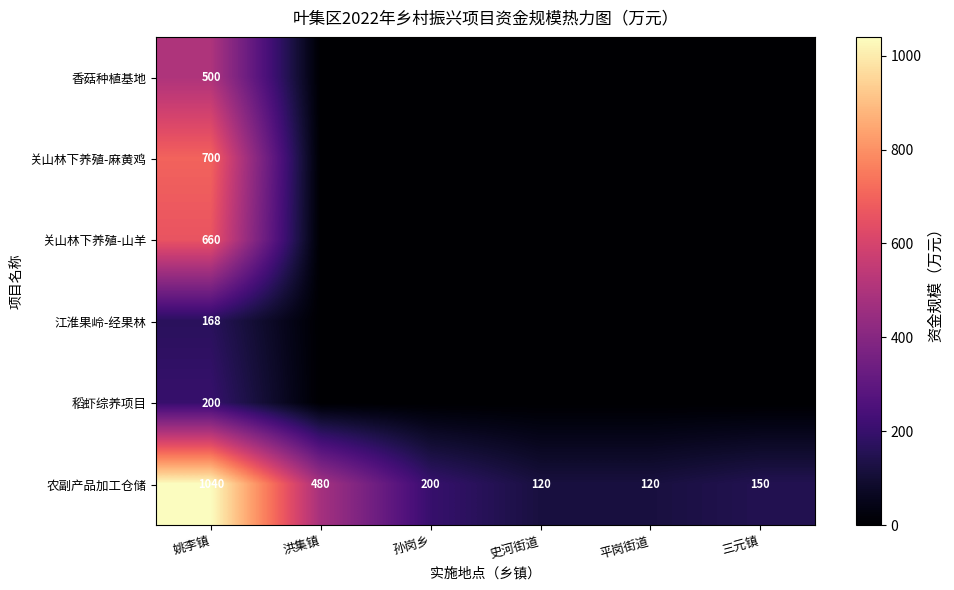

Is the value of 稻虾综养项目 at 姚李镇 greater than the value of 农副产品加工仓储 at 平岗街道?

Yes